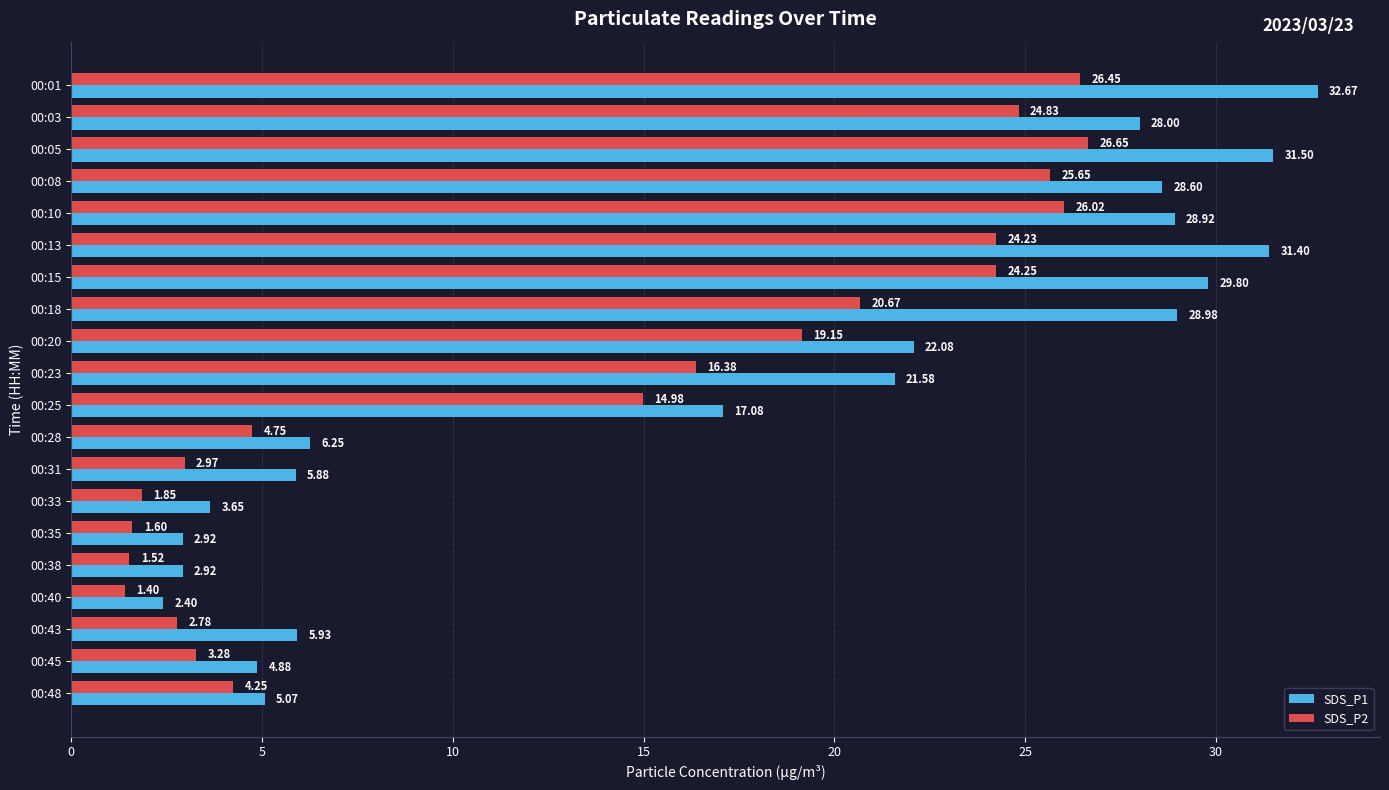

What is the average value of the SDS_P1 series?

17.0